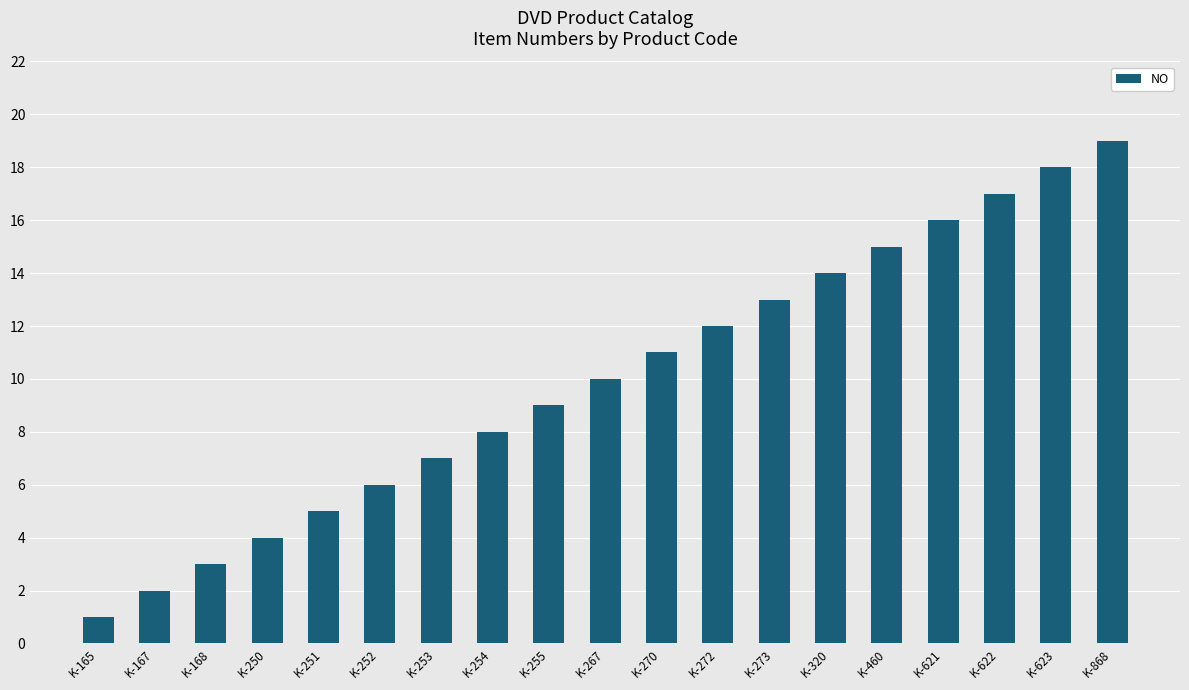

At which label is the value closest to 10?

K-267